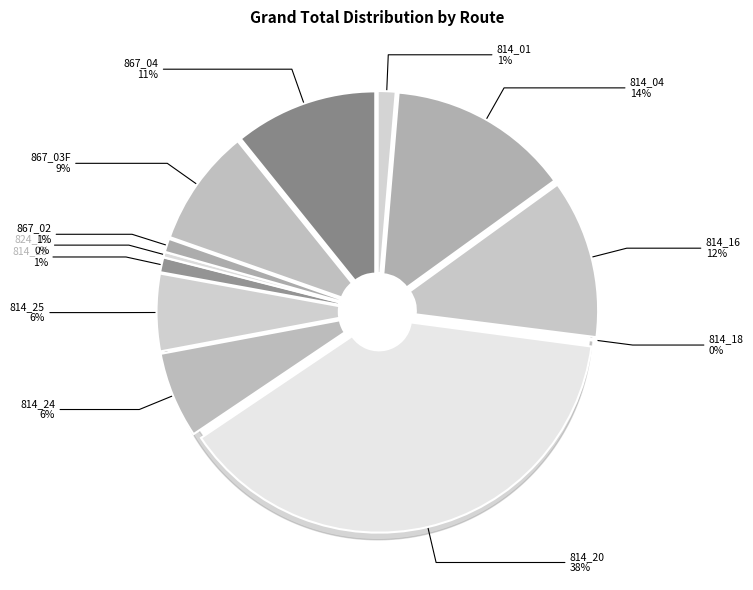

Does 867_04 account for over 50% of the chart?

No